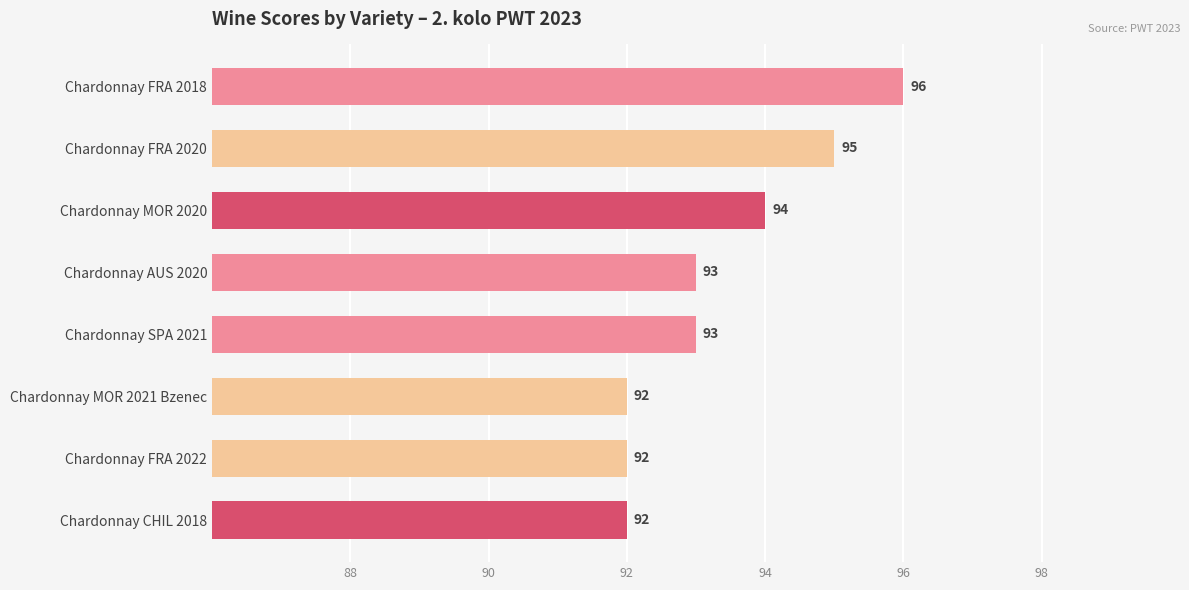

What is the difference between the maximum and minimum values?

4